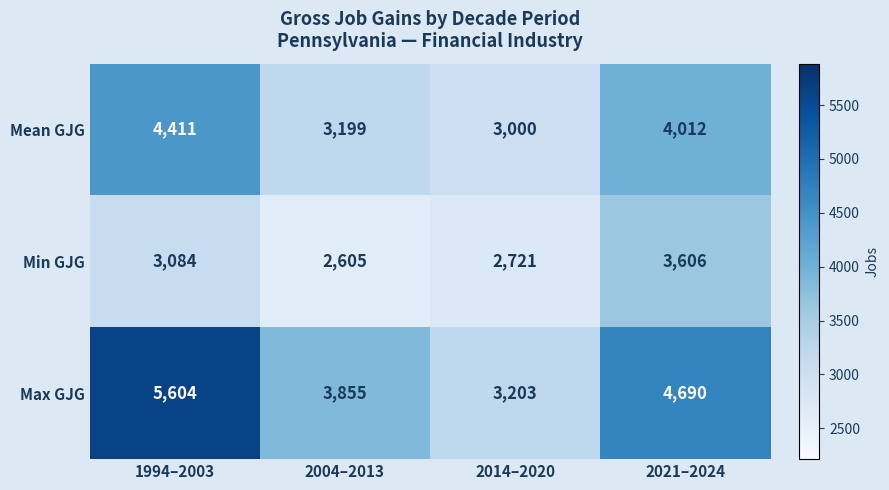

At 2021–2024, list the series in order from largest to smallest.

Max GJG, Mean GJG, Min GJG